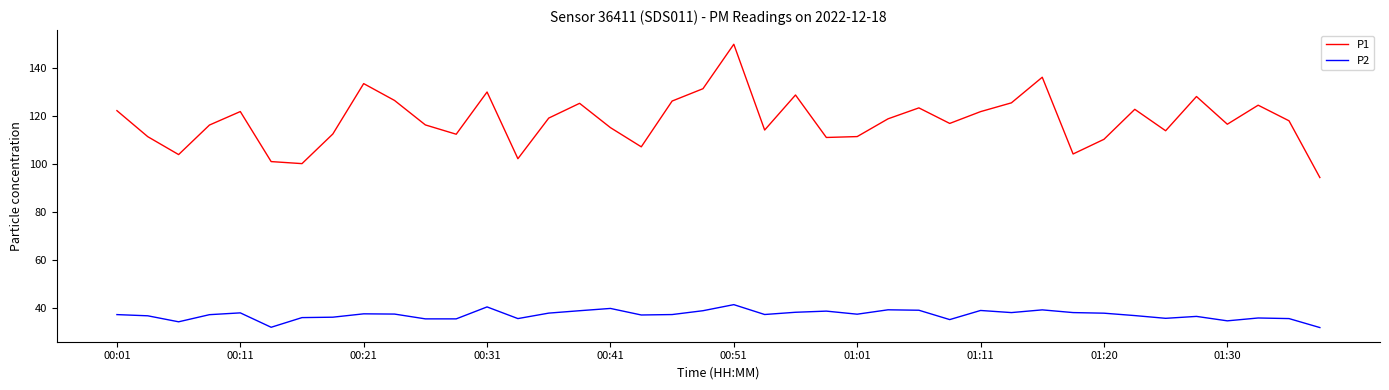

What is the lowest value of the P2 series?

31.7